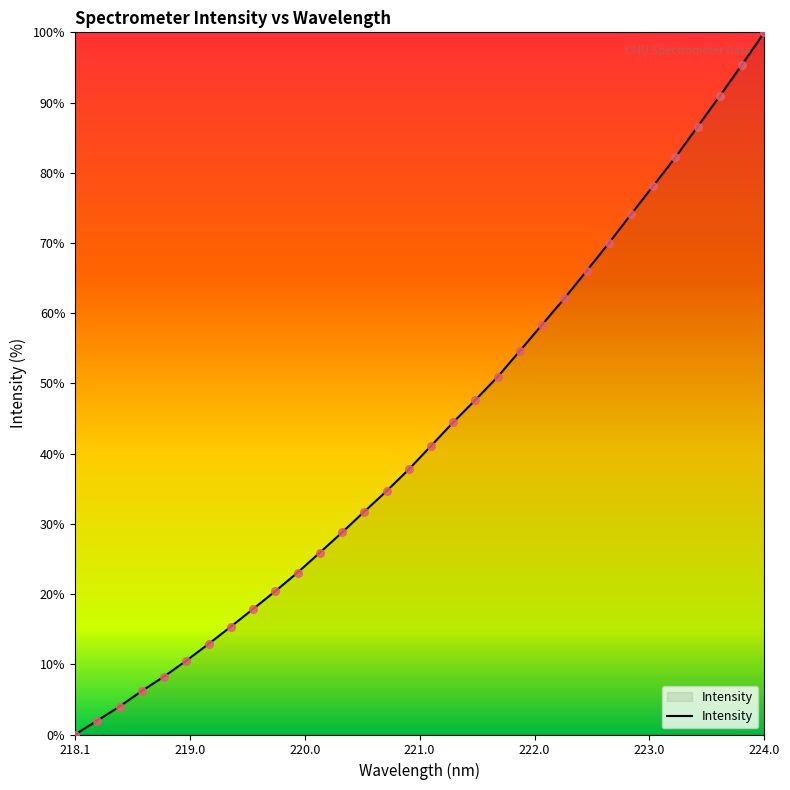

What is the difference between the maximum and minimum values?

100.0